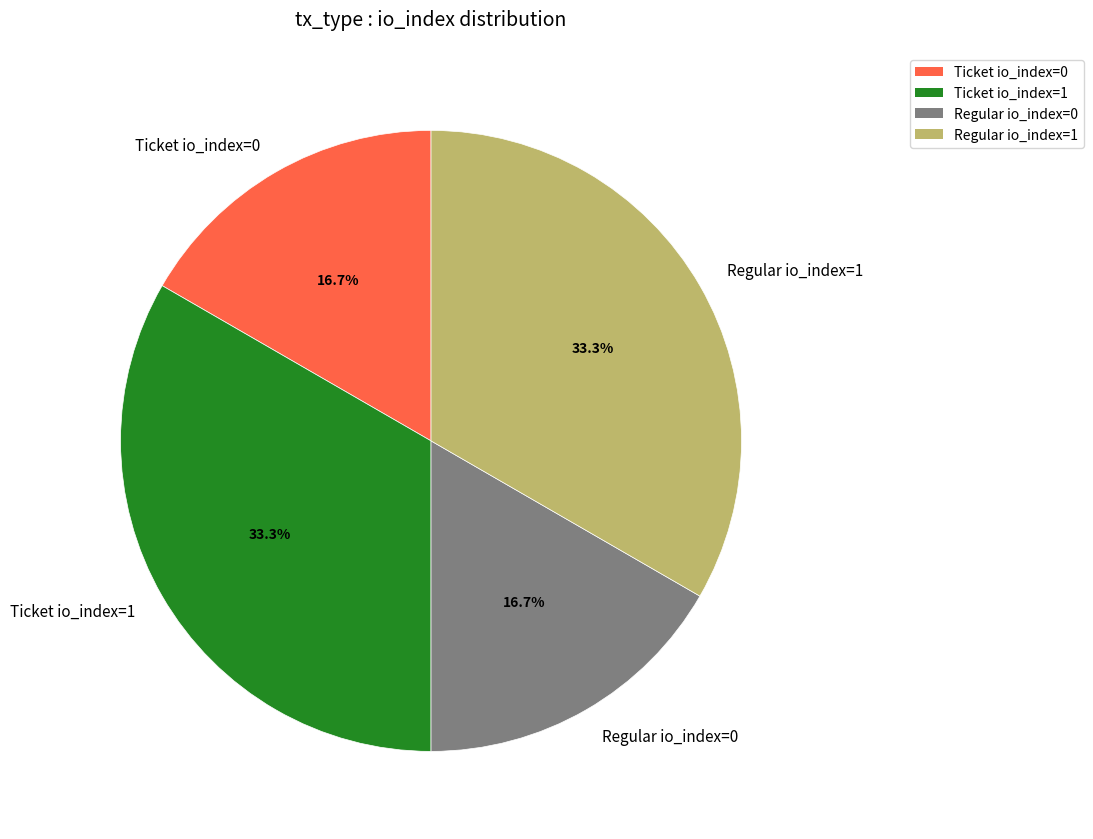

What portion of the pie excludes Ticket io_index=0?

83.3%